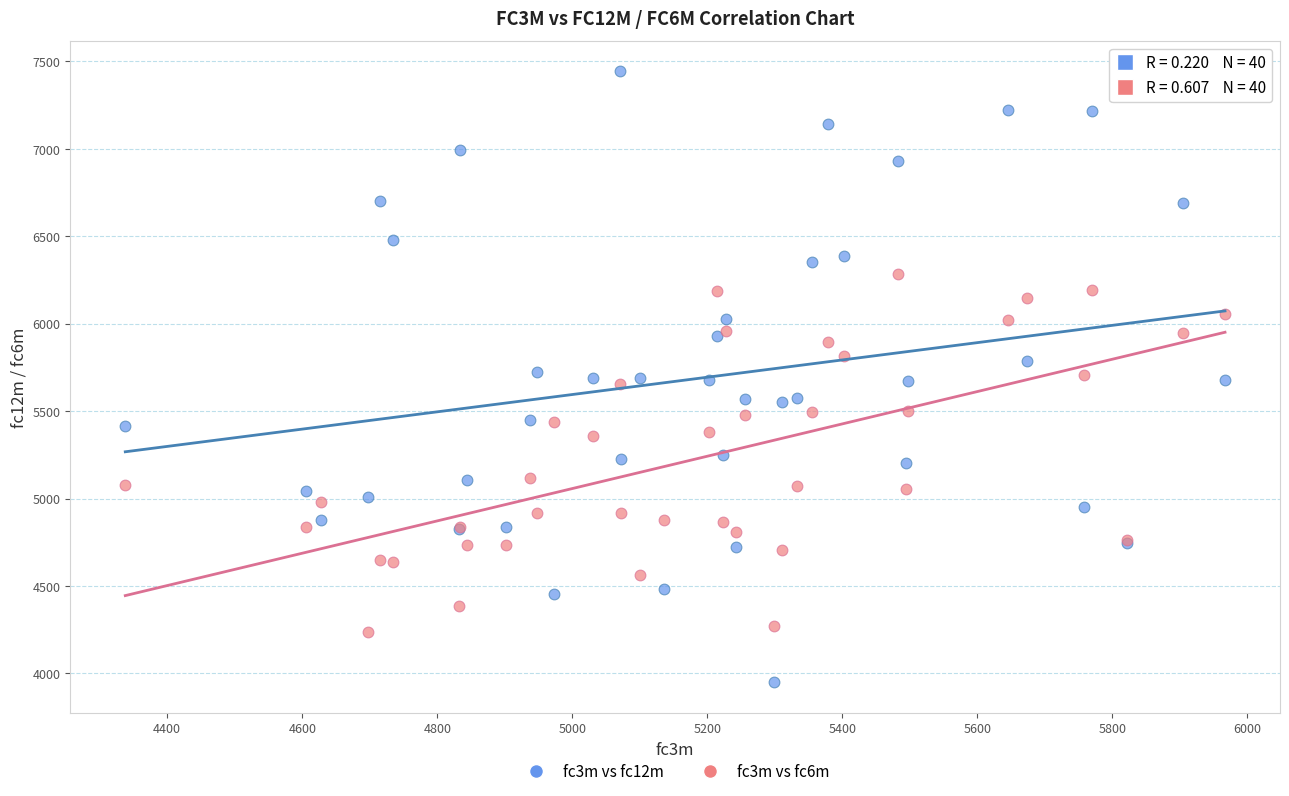

Which series reaches the minimum Y coordinate?

fc3m vs fc12m